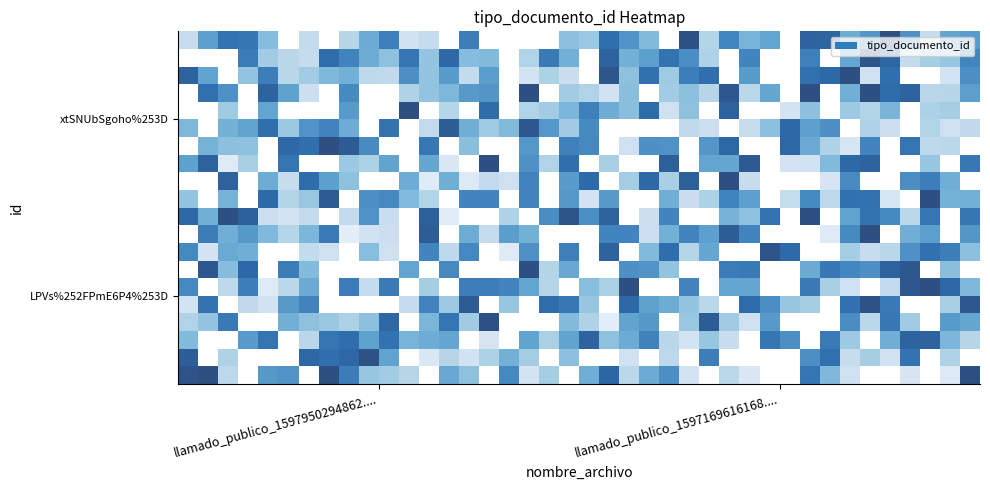

What is the smallest value displayed?

63.1